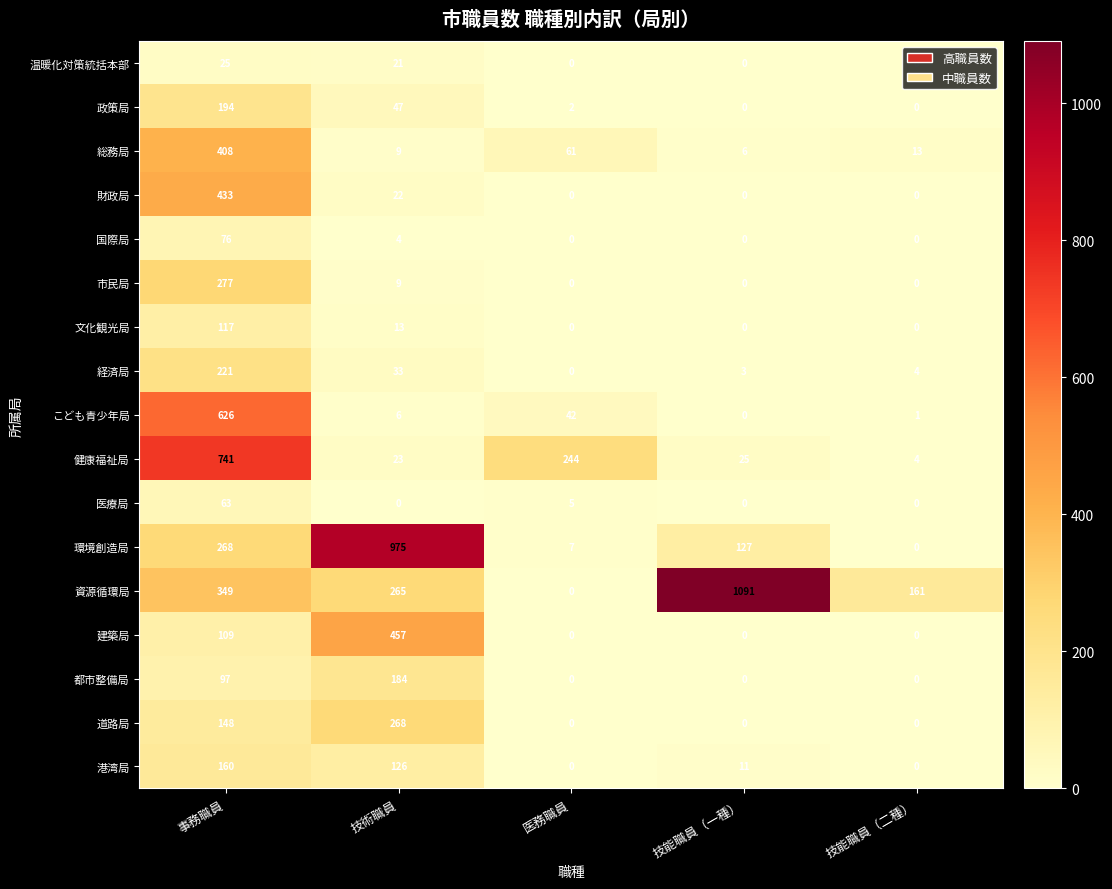

At which label does 環境創造局 reach its minimum?

技能職員（二種）